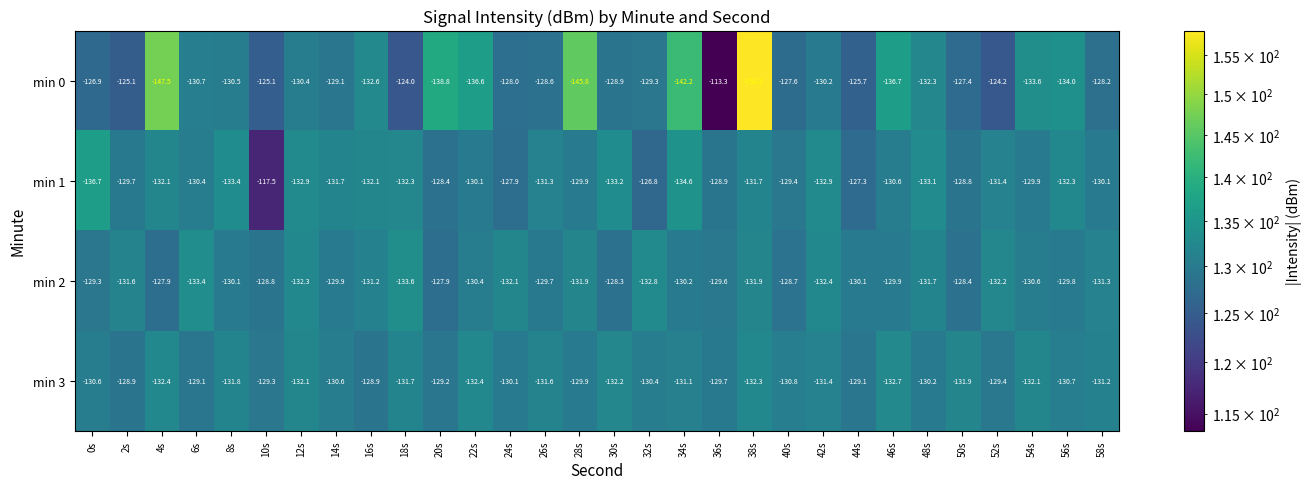

Rank the series by their maximum value, from lowest to highest.

min 3, min 2, min 1, min 0